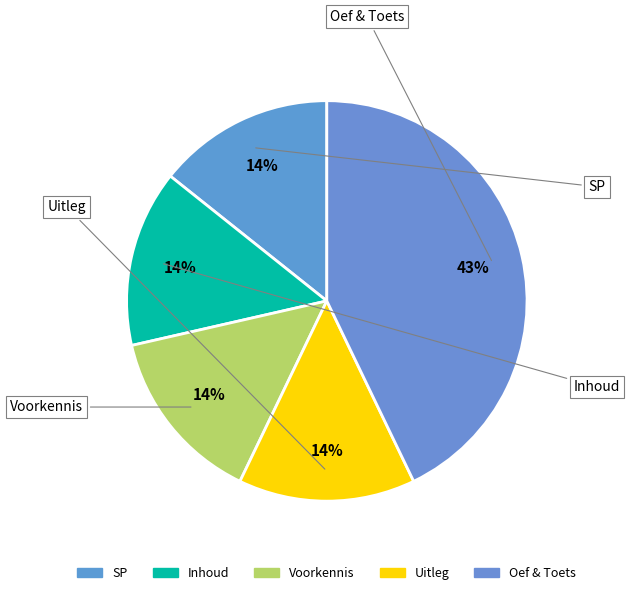

Count the number of slices in the pie.

5